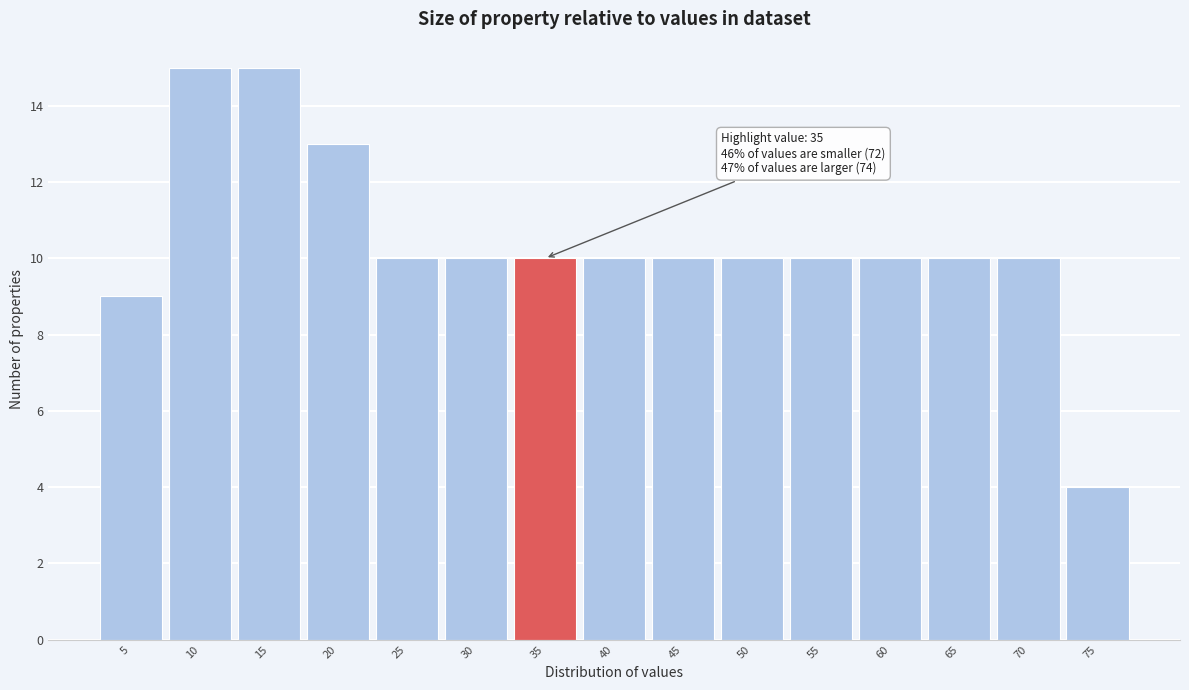

Reading left to right, transcribe all the data shown in this chart.

9	15	15	13	10	10	10	10	10	10	10	10	10	10	4